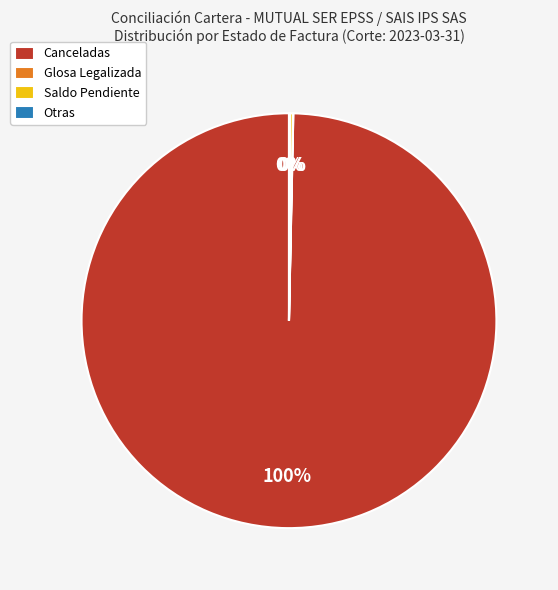

To the nearest percent, what is the difference between the largest and smallest slice percentages?

100%